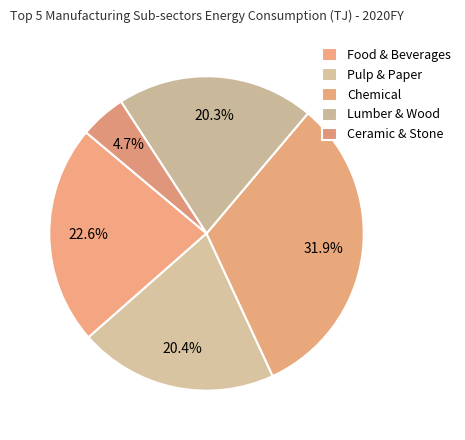

What is the change in value from Lumber & Wood to Ceramic & Stone?

-380.9